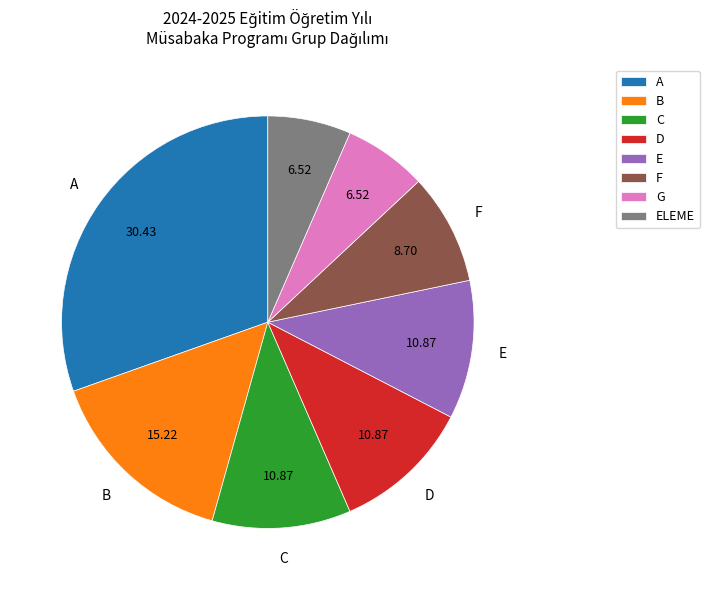

Combined, do B and C account for over 50%?

No